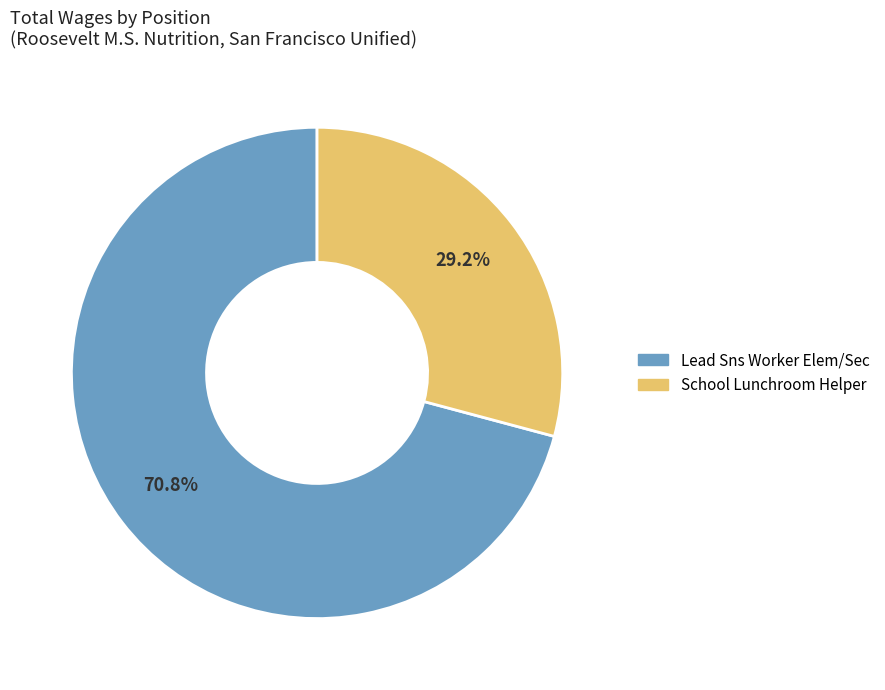

Is it true that Lead Sns Worker Elem/Sec is 56% of the pie?

False